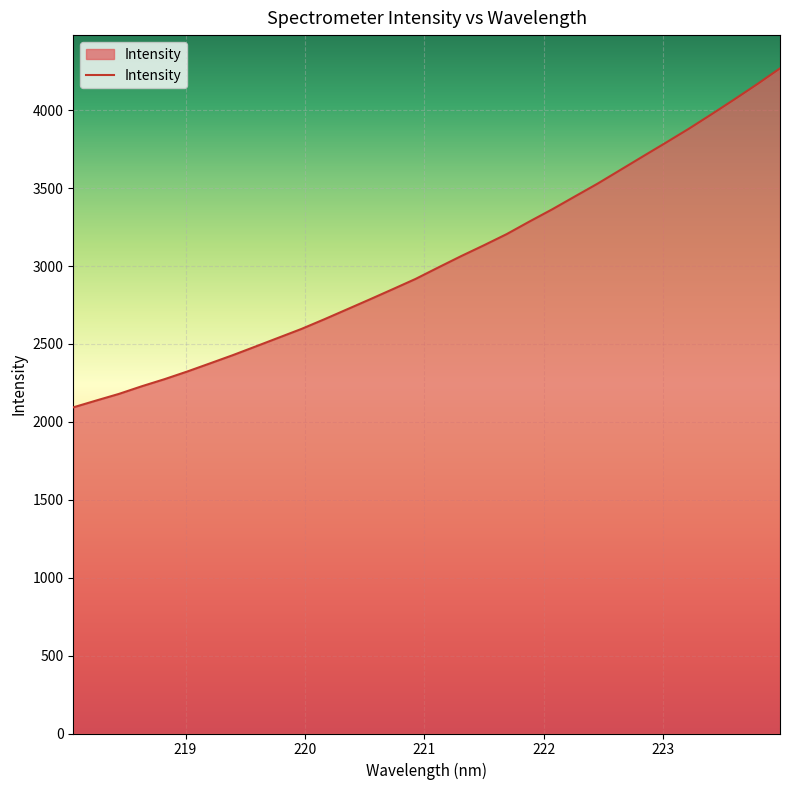

What is the minimum value shown in the chart?

2093.3